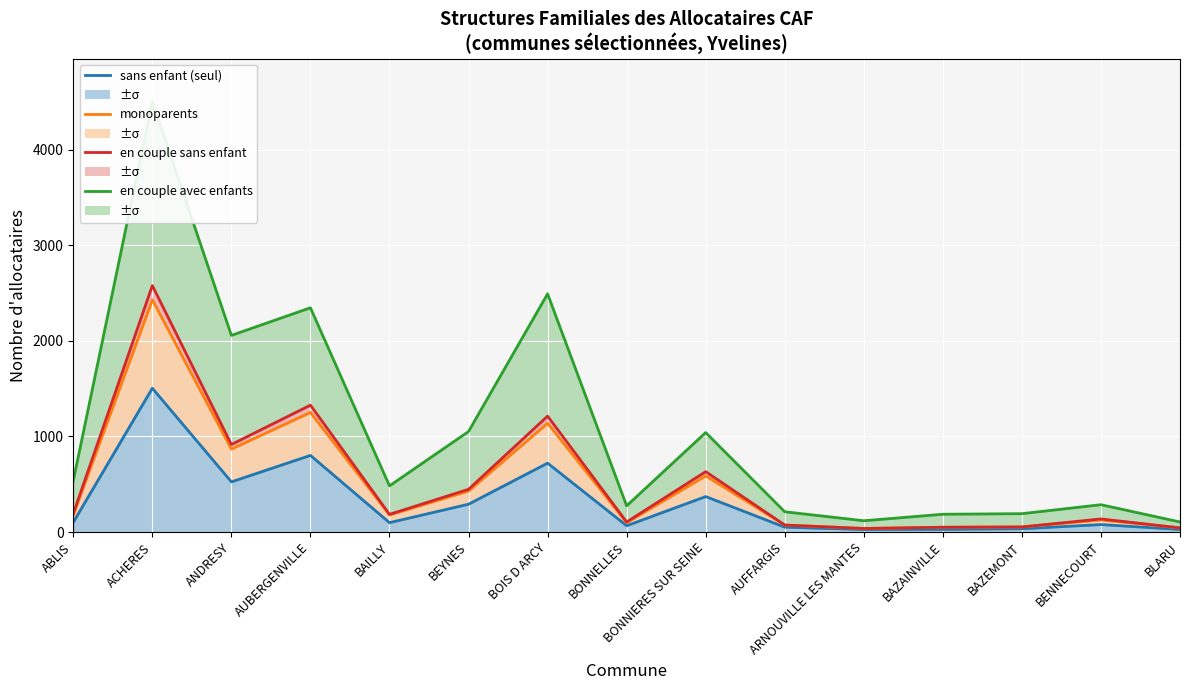

The en couple avec enfants series shows 8091 at ACHERES. True or false?

False